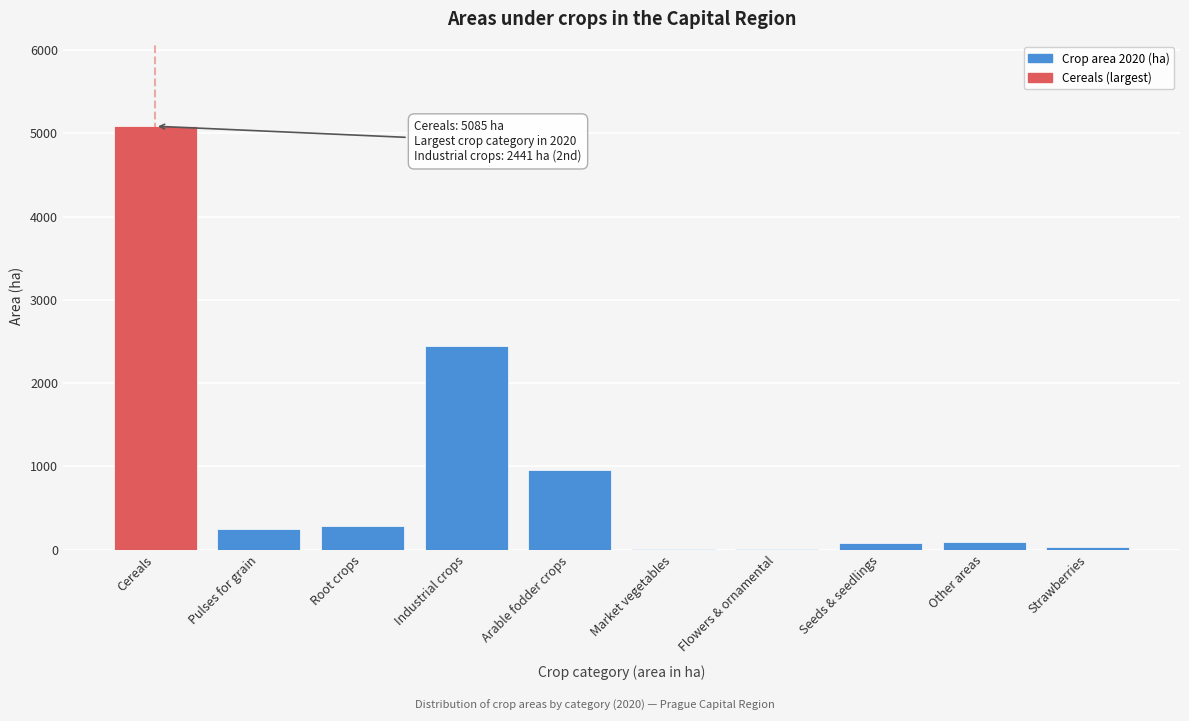

At which category does the chart reach its peak across all series?

Cereals